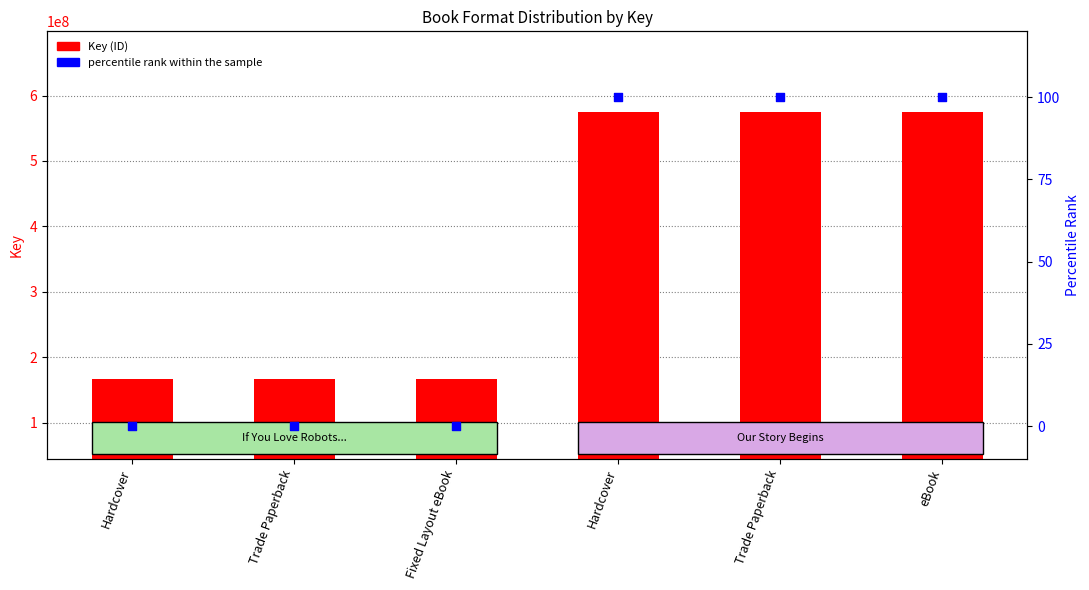

Is the value of percentile rank within the sample at Trade Paperback greater than the value of Key (ID) at Trade Paperback?

No